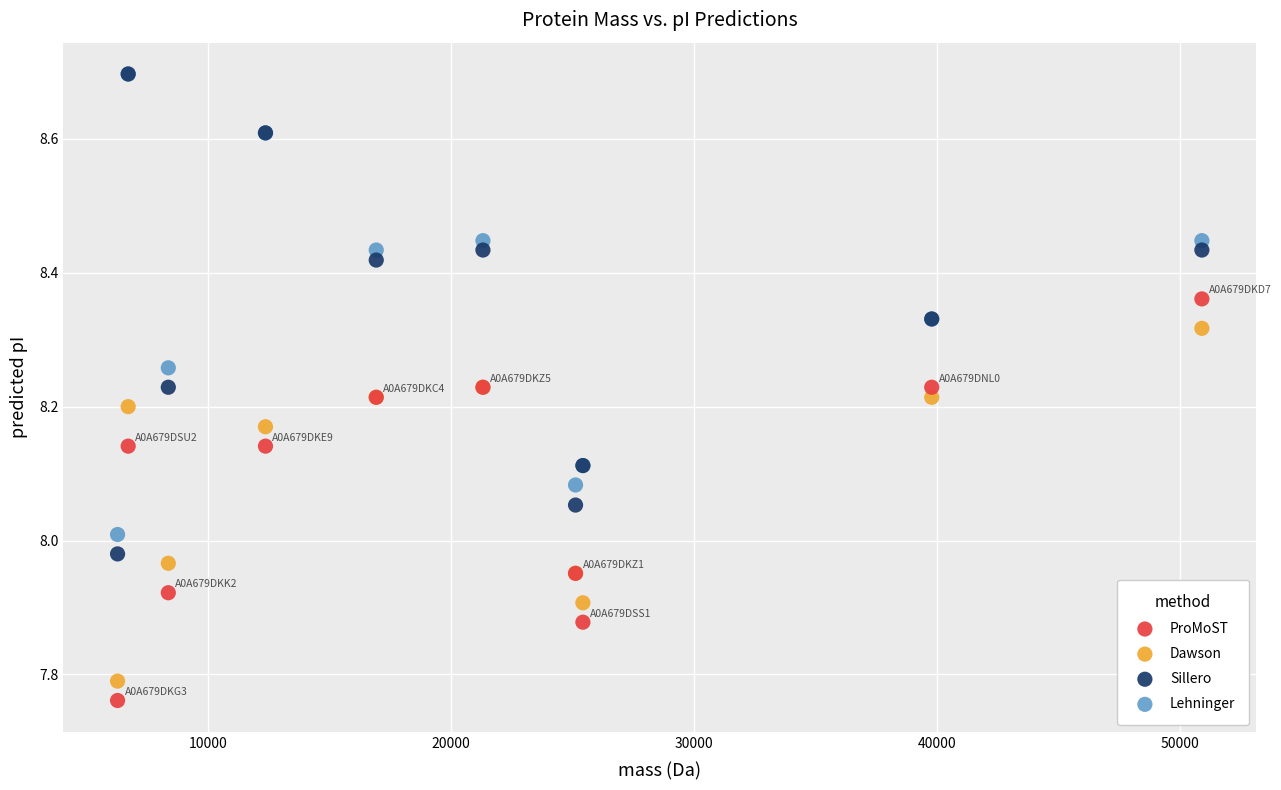

Which series has the largest Y range (max minus min)?

Sillero